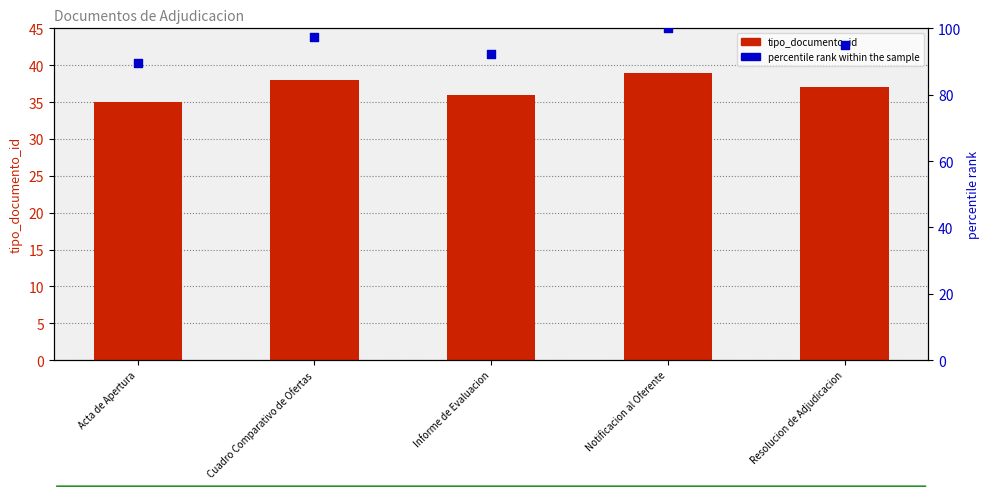

Which series has the largest total across all categories?

percentile rank within the sample